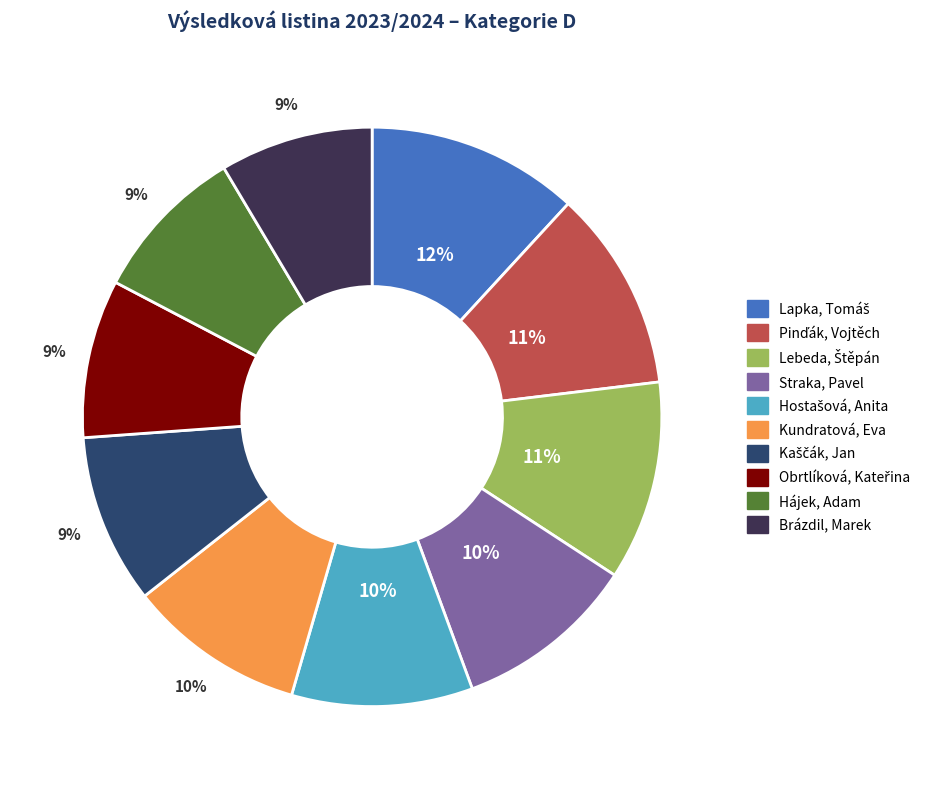

Does Kundratová, Eva account for over 50% of the chart?

No